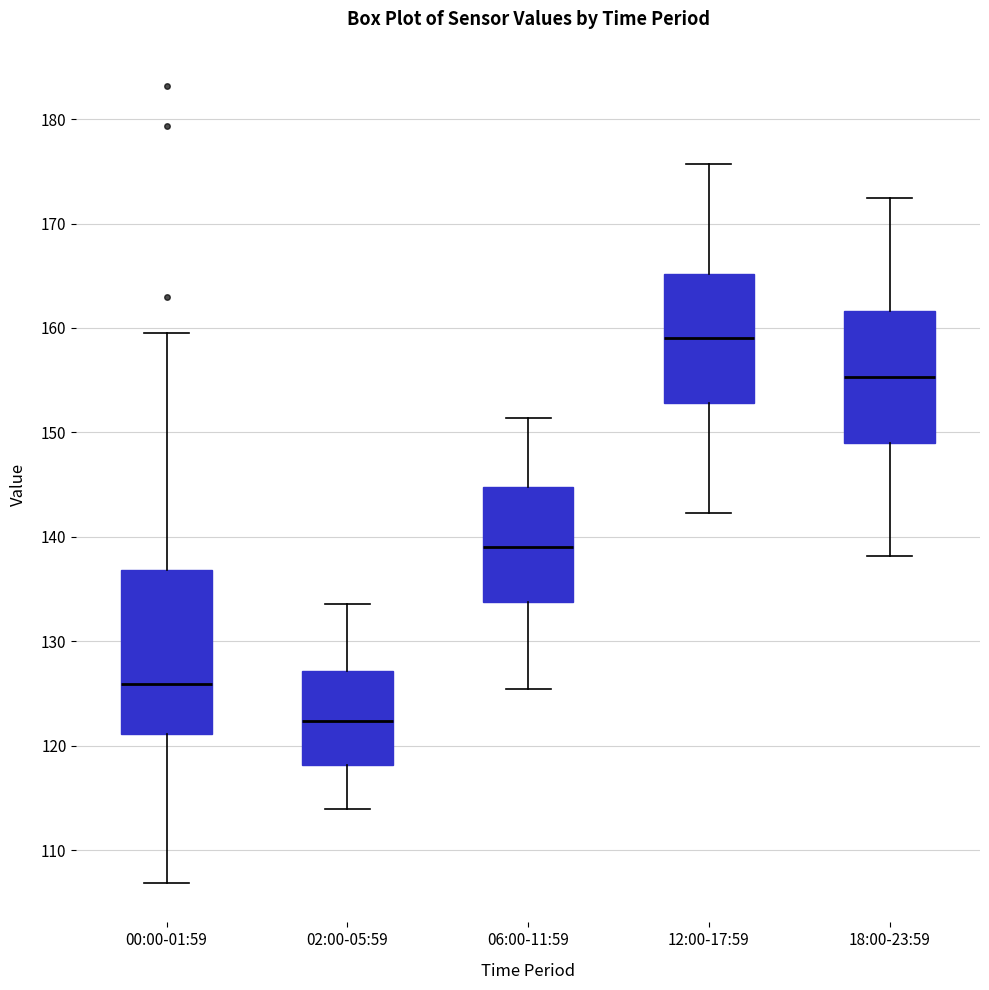

Reading left to right, read every box against the y-axis: the position of its median line, the range the box covers, and the ends of its whiskers. The values are not printed on the chart, so give them approximately, as read against the axis.

00:00-01:59: median 126, box 121 to 137, whiskers 107 to 160
02:00-05:59: median 122, box 118 to 127, whiskers 114 to 134
06:00-11:59: median 139, box 134 to 145, whiskers 125 to 151
12:00-17:59: median 159, box 153 to 165, whiskers 142 to 176
18:00-23:59: median 155, box 149 to 162, whiskers 138 to 172